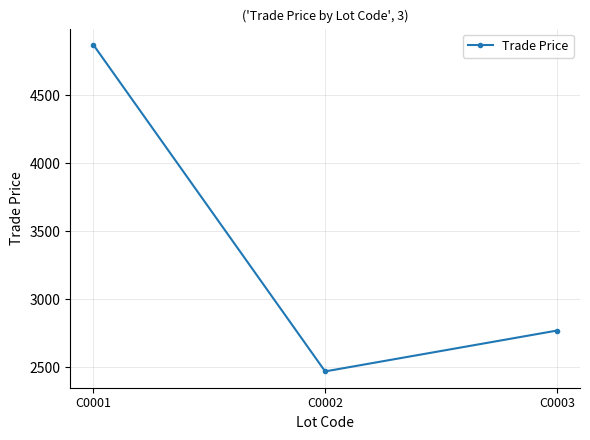

How many data points does each series have?

3